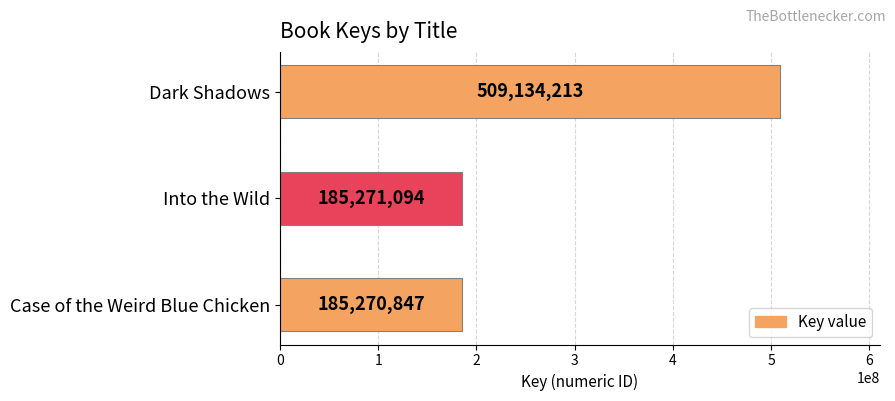

Is it true that the value at Case of the Weird Blue Chicken is 281634504?

False